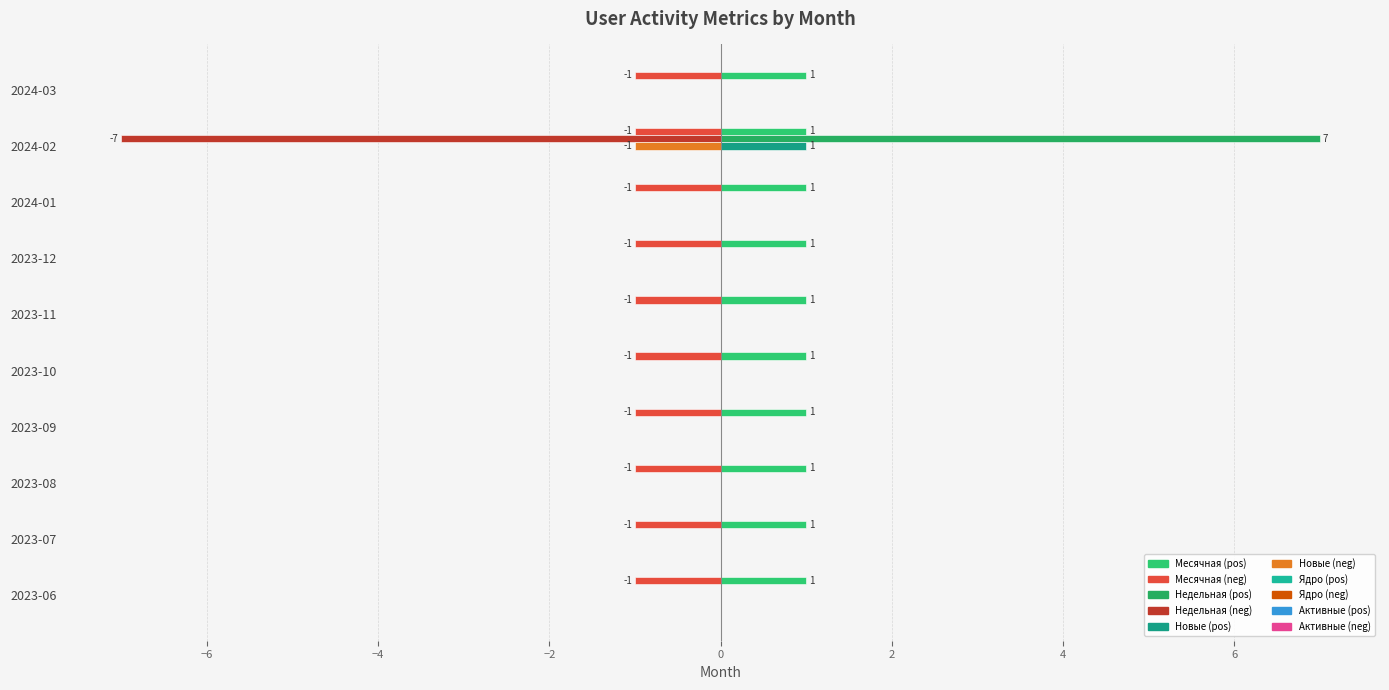

The value of Недельная at 2023-06 is 0. True or false?

True